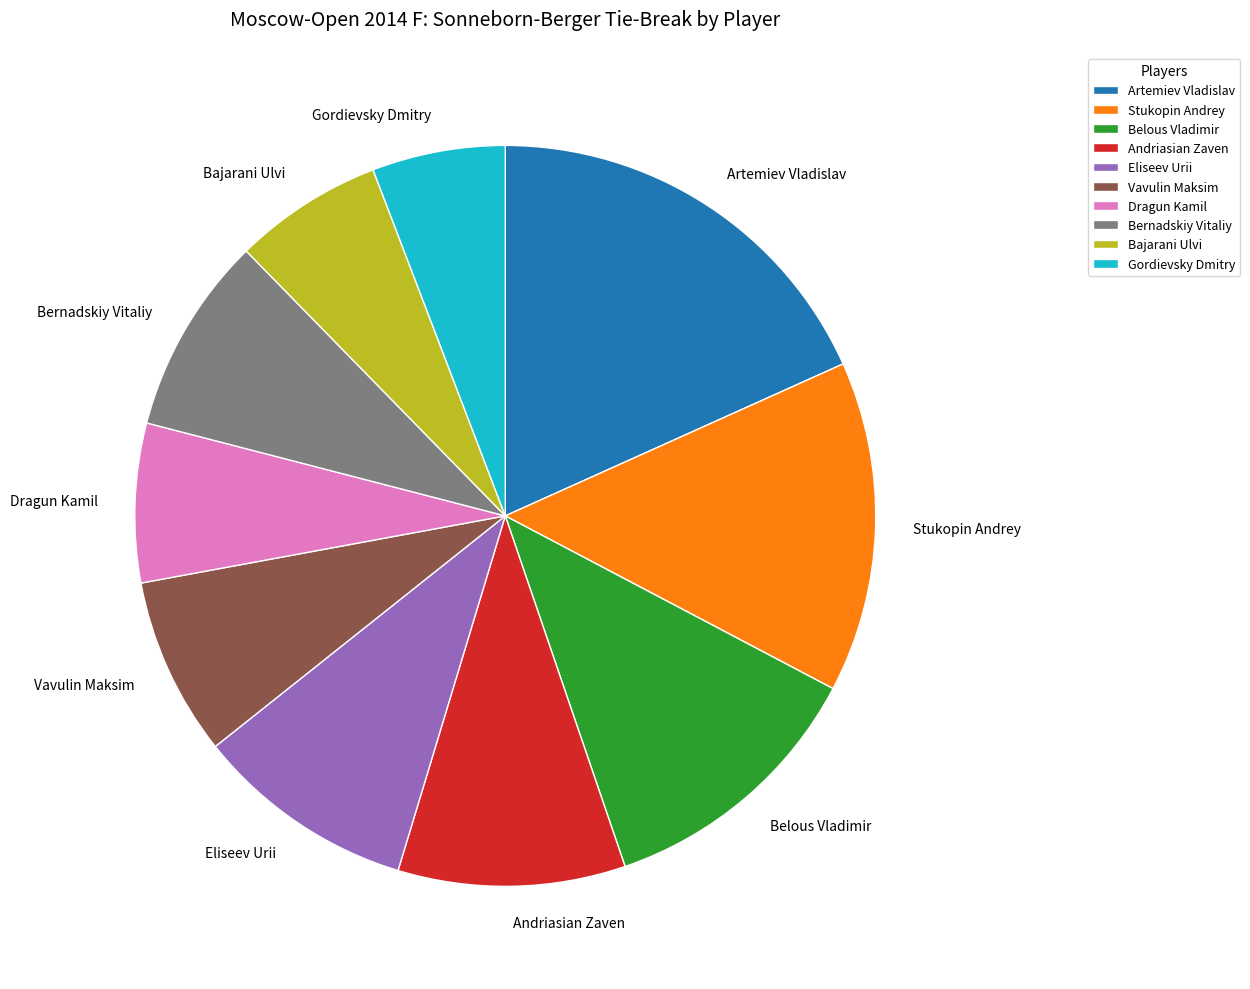

The Andriasian Zaven slice represents 5% of the pie. True or false?

False